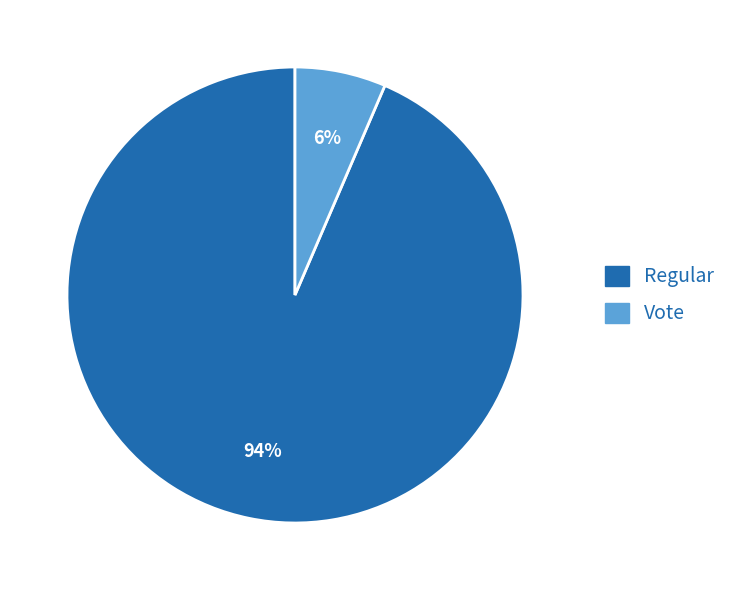

What is the majority slice?

Regular